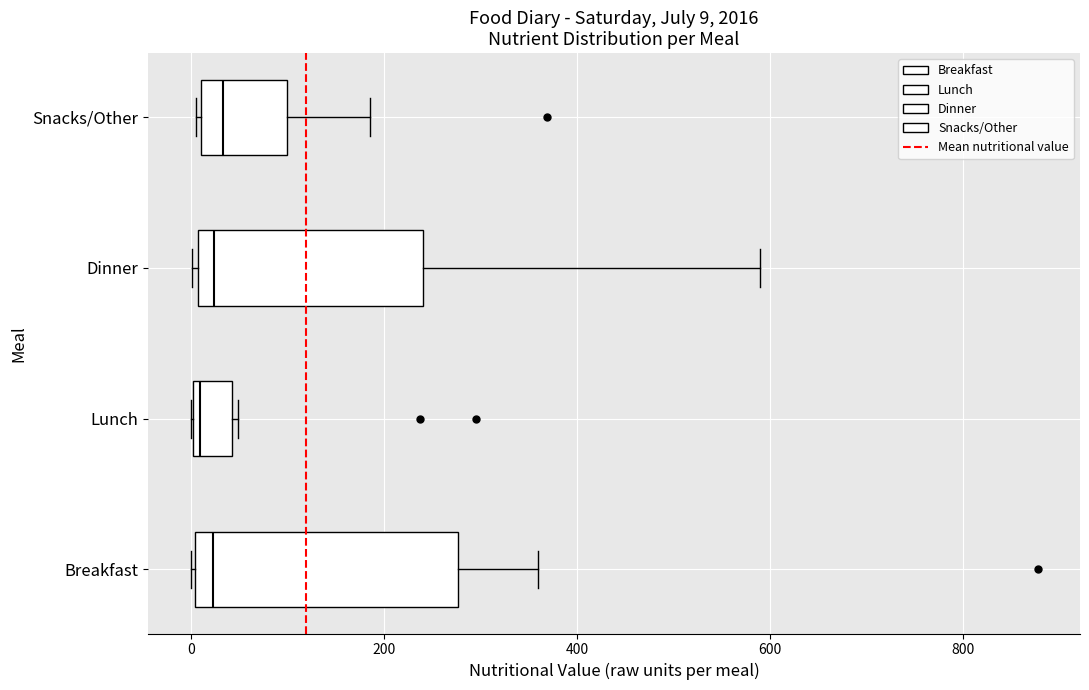

Which box is the widest, from its left edge to its right edge?

Breakfast